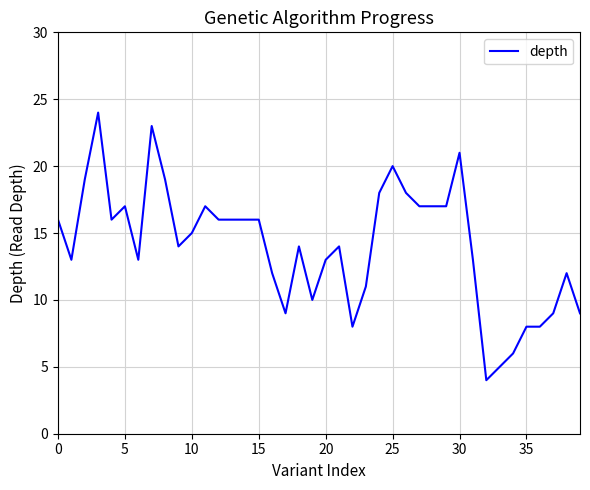

What is the minimum value shown in the chart?

4